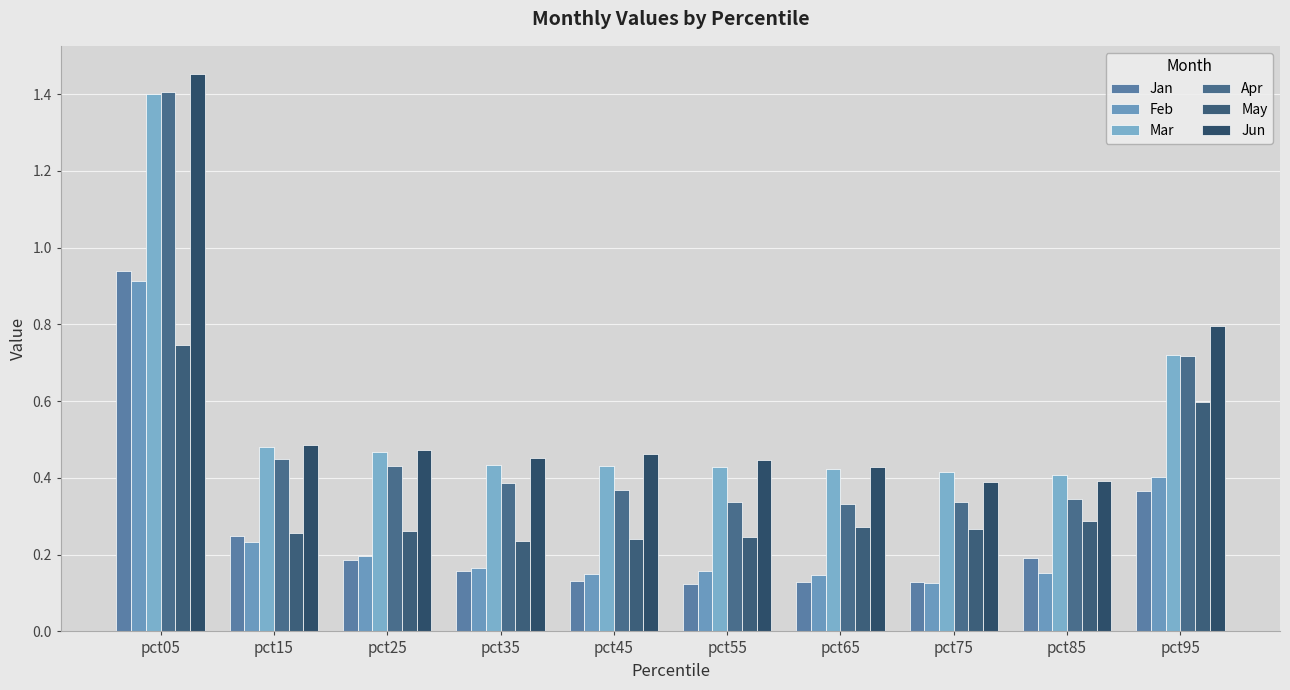

True or false: May has a value of 0.4 at pct75.

False